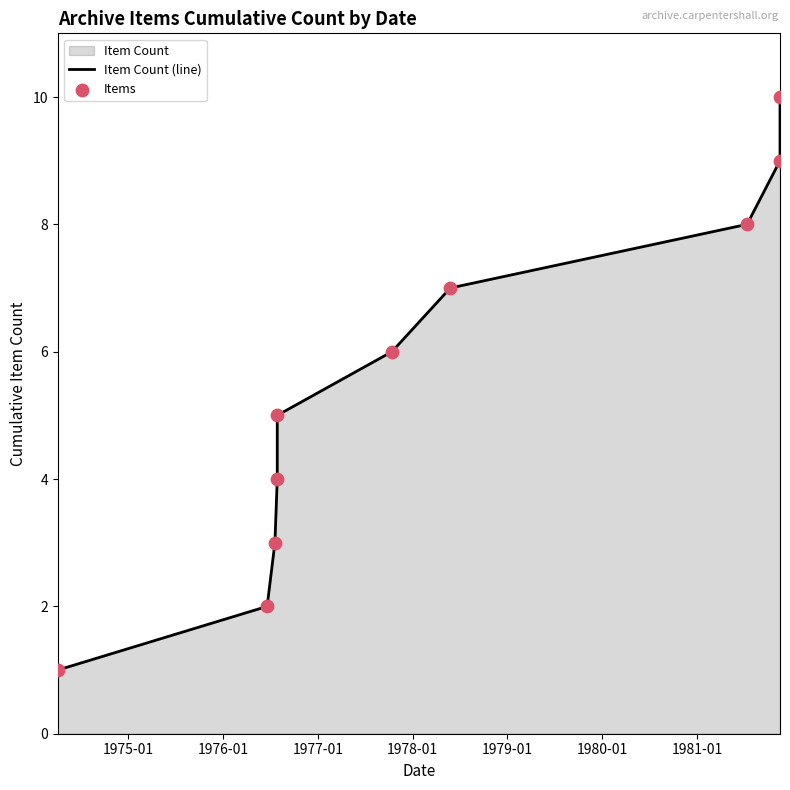

Which series has the largest total across all categories?

Item Count (line)